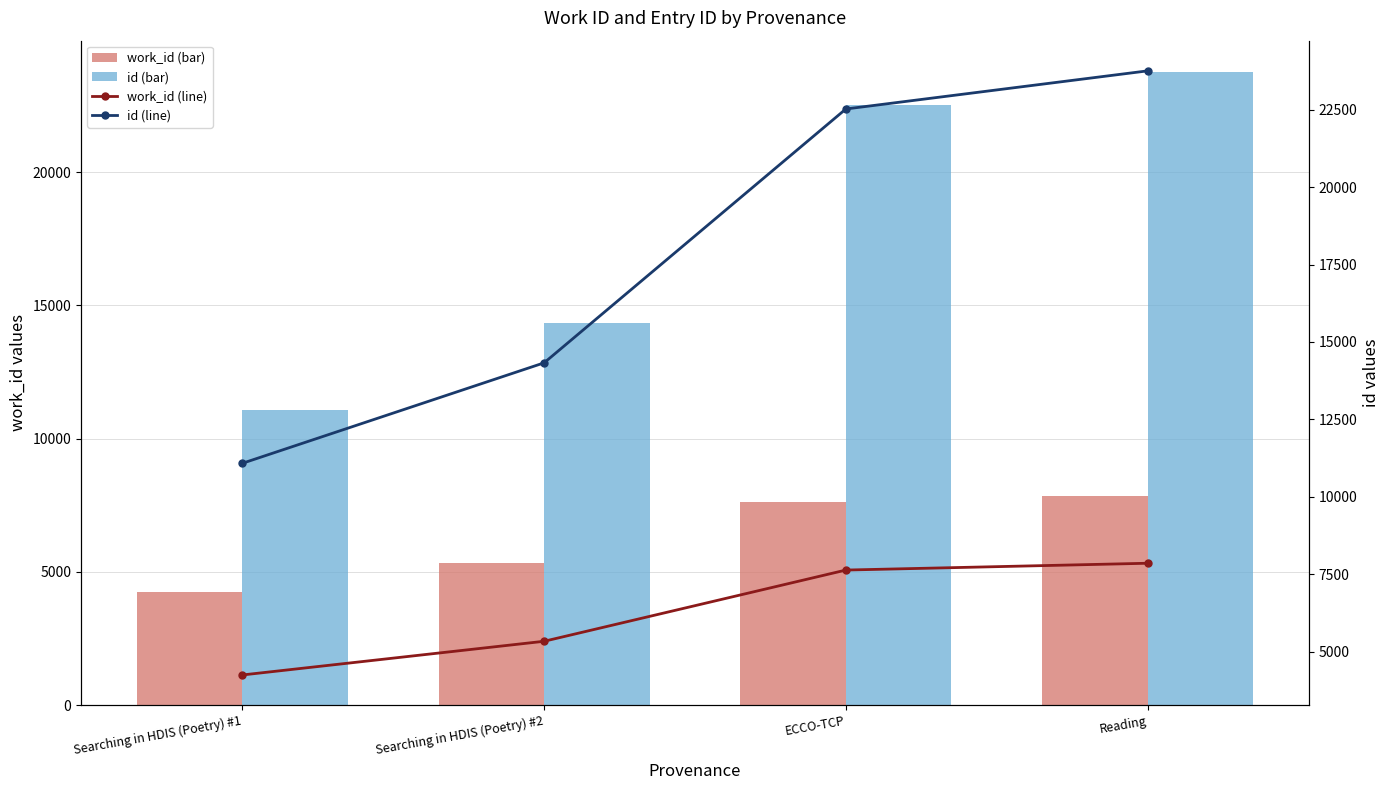

At how many categories does at least one series exceed 18561?

2